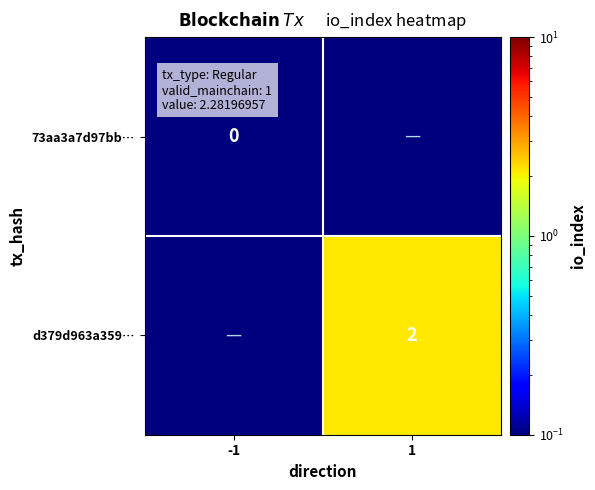

True or false: d379d963a359… has a value of 2.6 at 1.

False